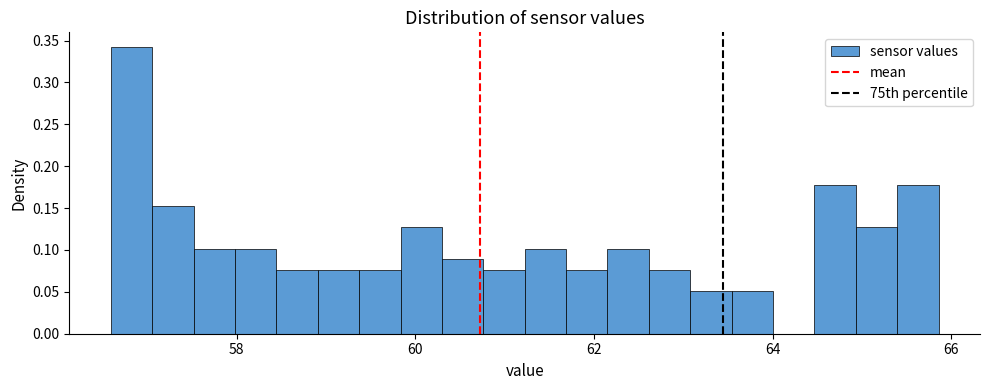

Around what value on the x-axis is the tallest bar? Give the approximate position of its centre, as read against the axis.

56.8